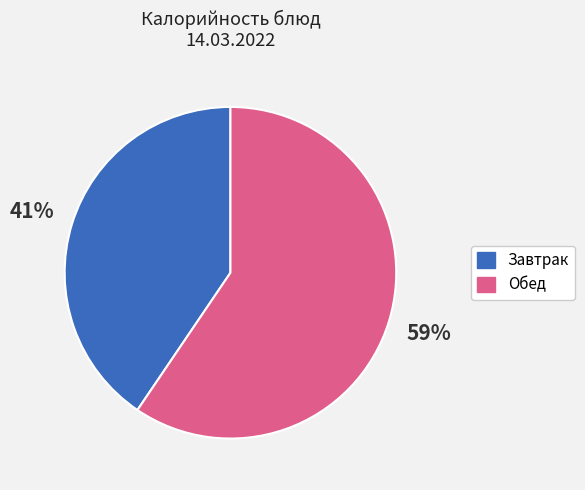

Is there any slice that represents more than half of the pie?

Yes